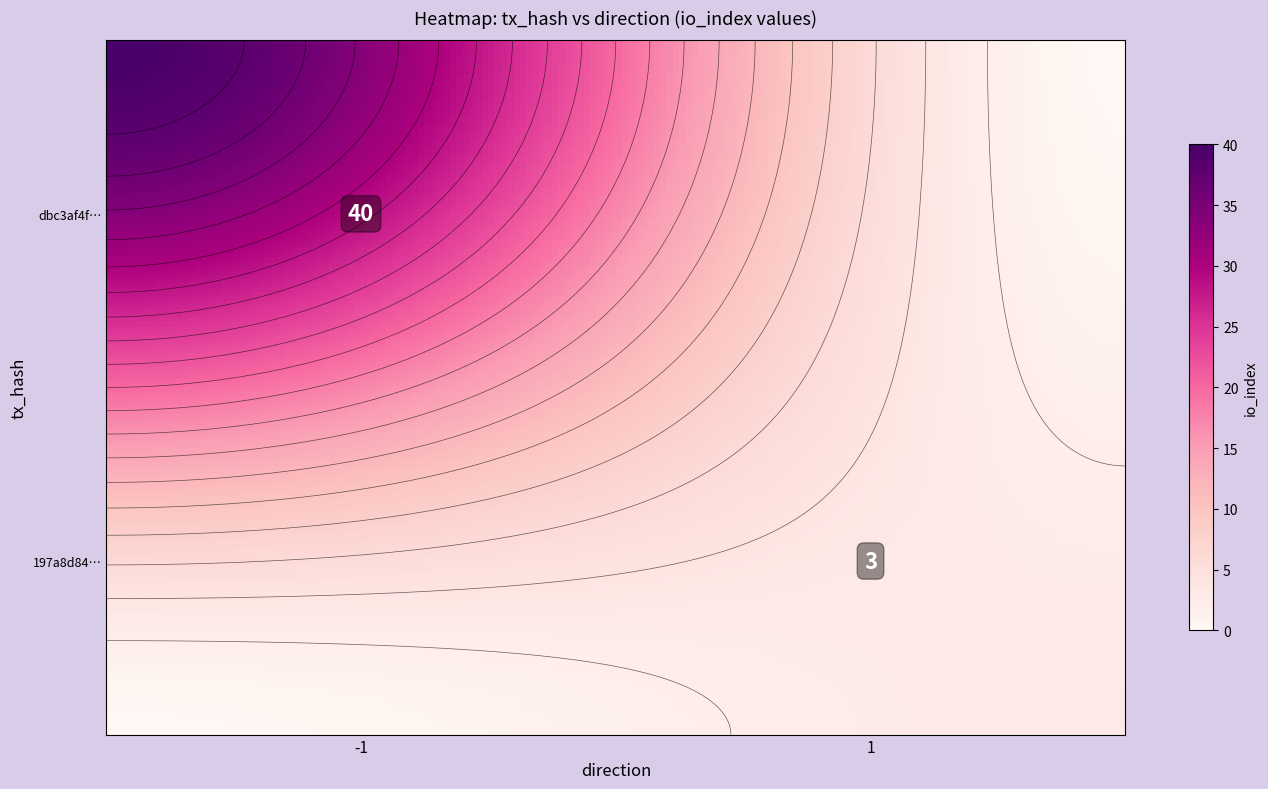

Reading left to right, list all the values displayed in this chart.

dbc3af4fa409e2682aad4545a3bbf762ca51ea6: -1	40
197a8d84d96d52edfbb58c8d15689292125ff93: 1	3